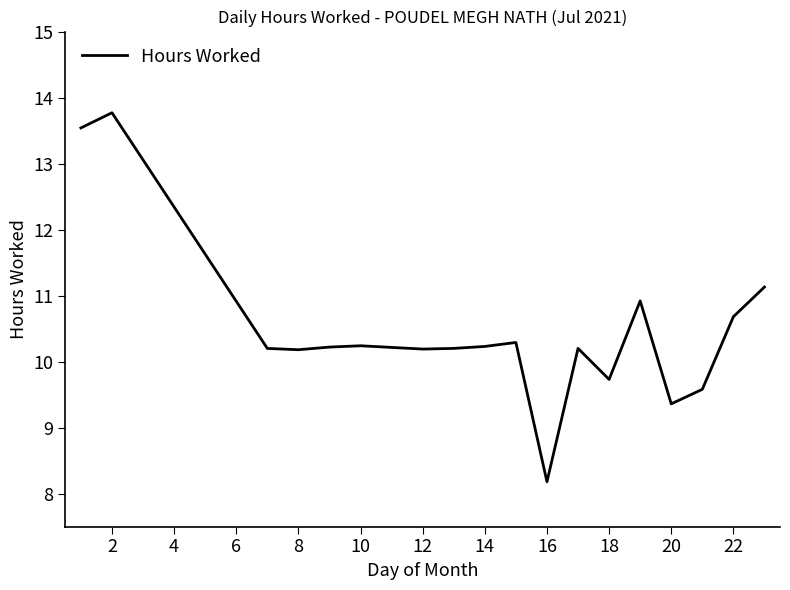

What is the minimum value shown in the chart?

8.2